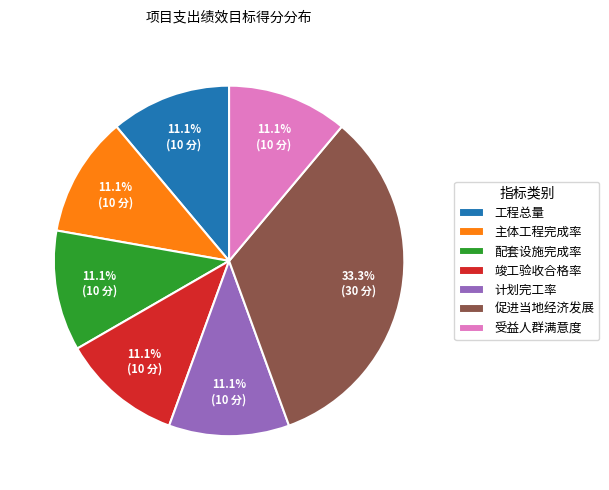

Which slice is the largest?

促进当地经济发展